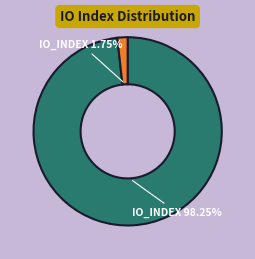

Is there a majority slice in this chart?

Yes